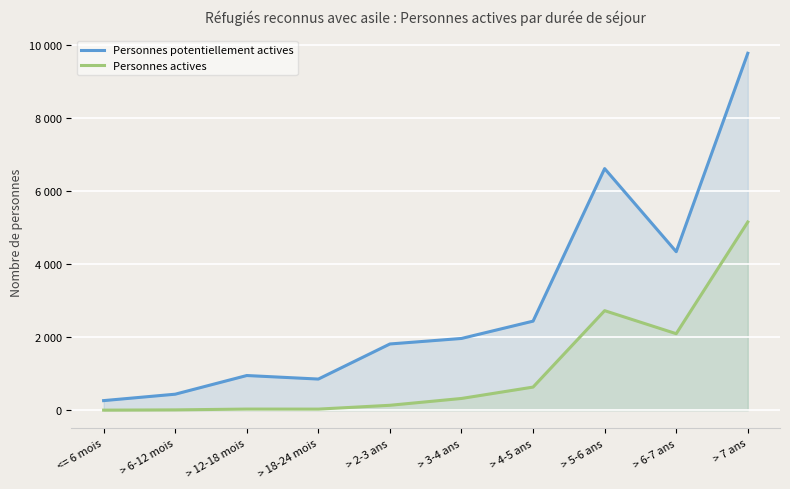

Count the number of categories in the chart.

10